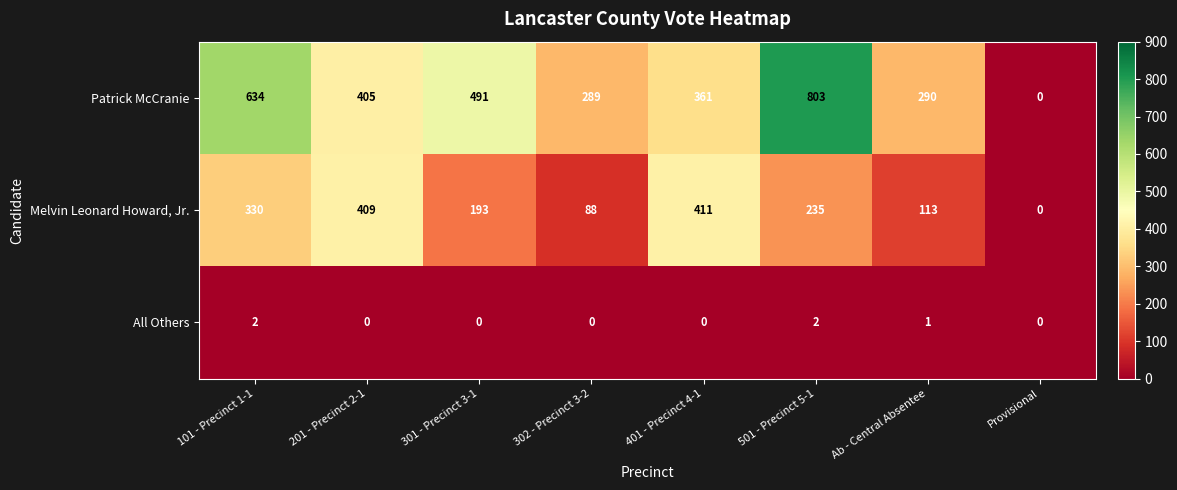

What is the spread (max minus min) of values at 301 - Precinct 3-1?

491